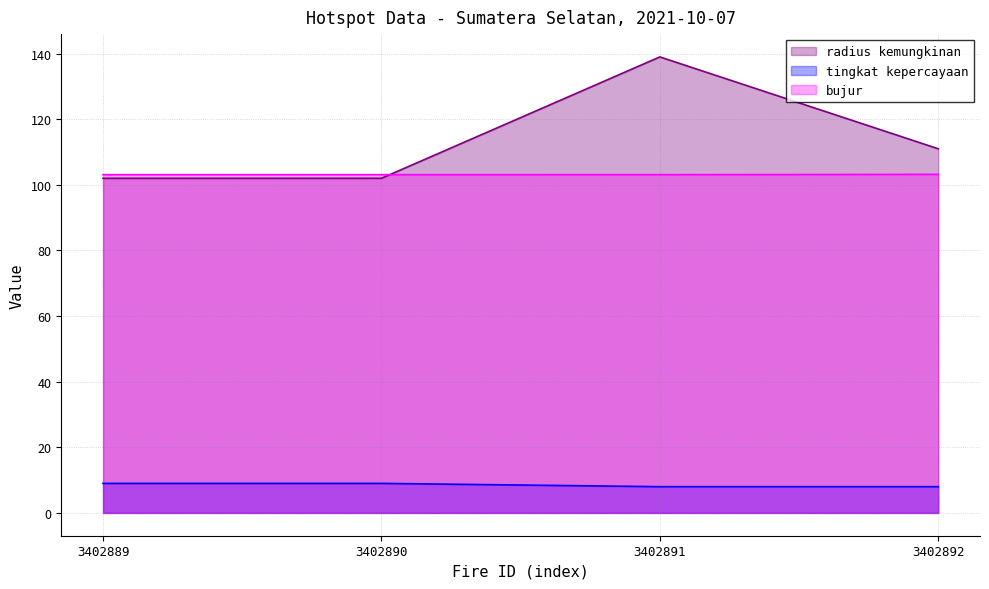

Count the radius kemungkinan values in the range 102 to 139.

4